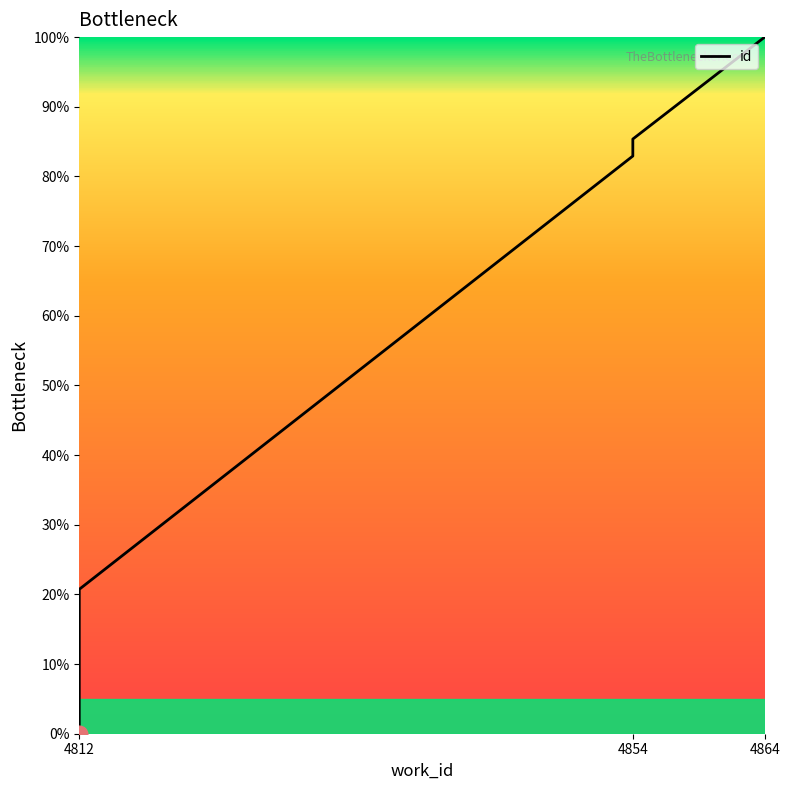

Where is the data nearest to the value 50?

4812